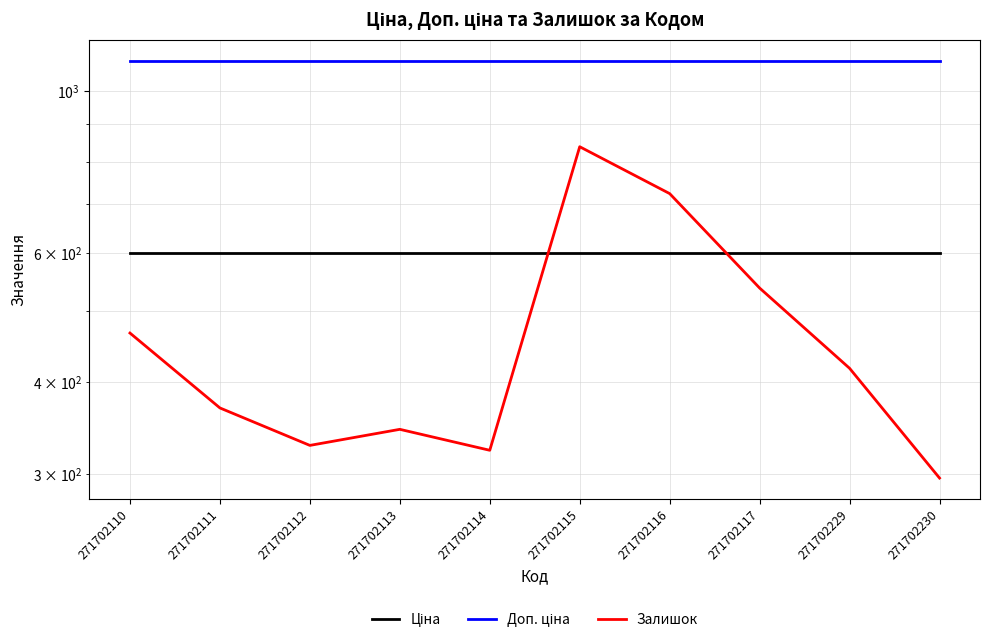

Is it true that Залишок equals 296.0 at 271702230?

True